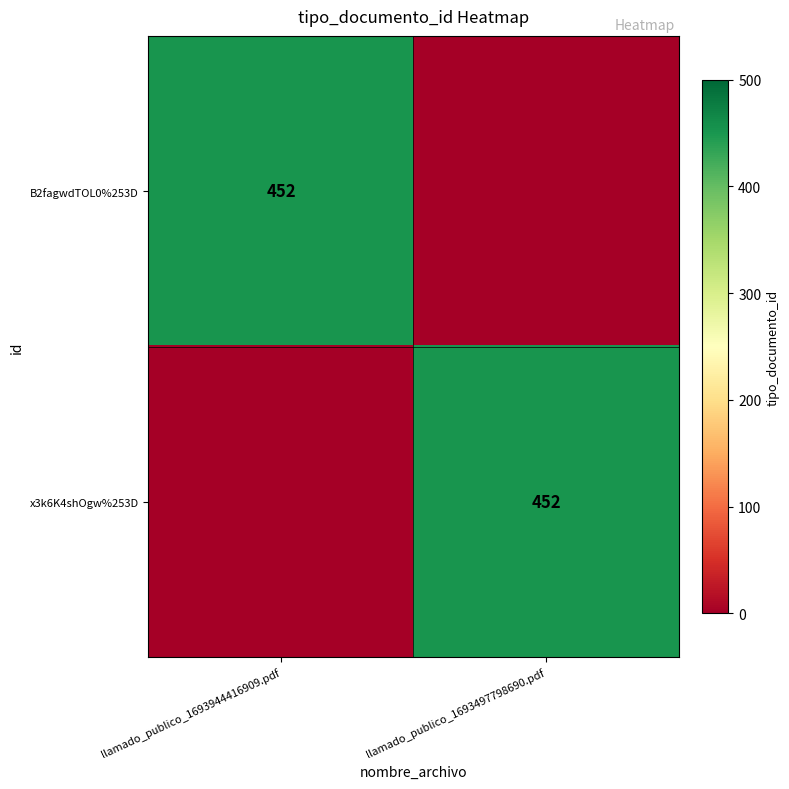

The value of B2fagwdTOL0%253D at llamado_publico_1693944416909.pdf is 764. True or false?

False